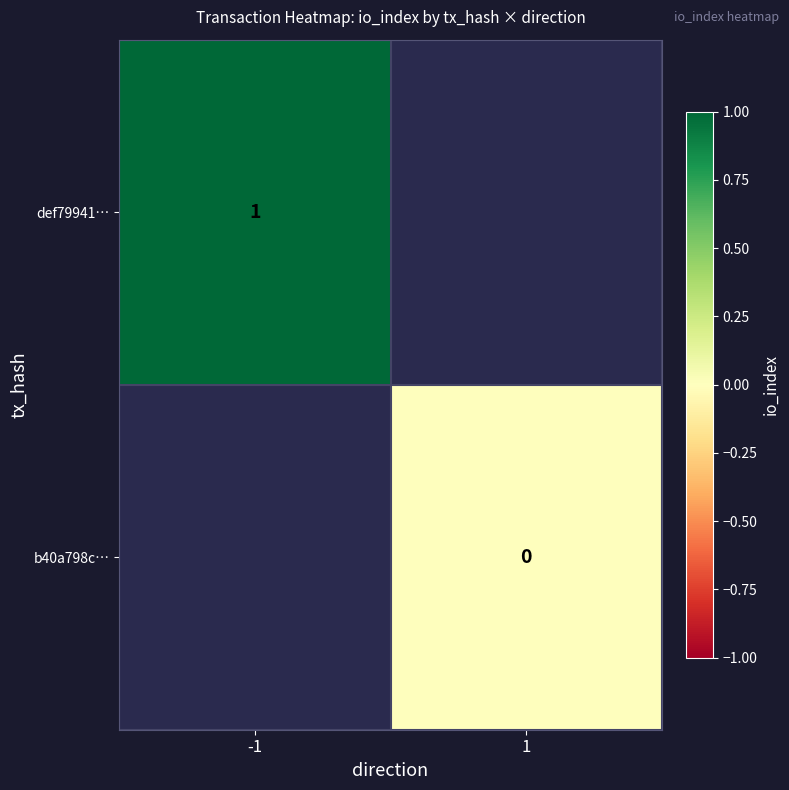

How many data points does each series have?

2